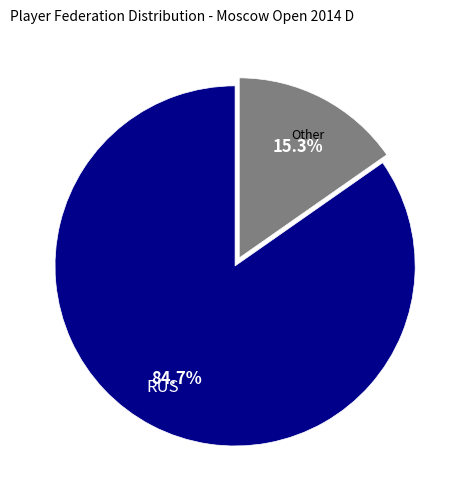

Is there any slice that represents more than half of the pie?

Yes